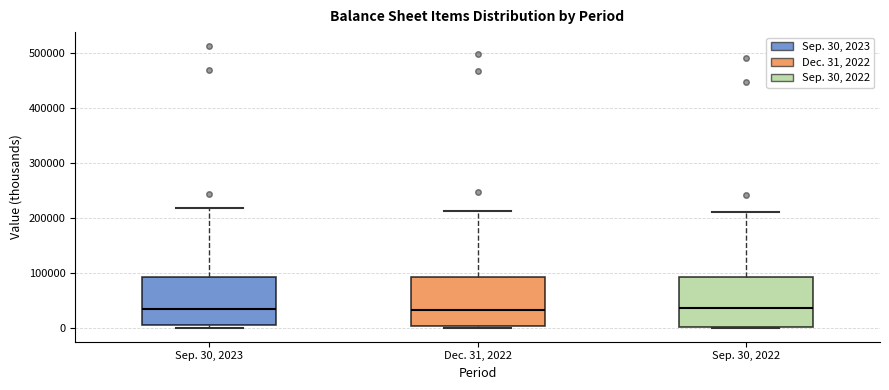

Where does the median line of the box for Dec. 31, 2022 sit on the y-axis? The values are not printed on the chart, so give them approximately, as read against the axis.

30000